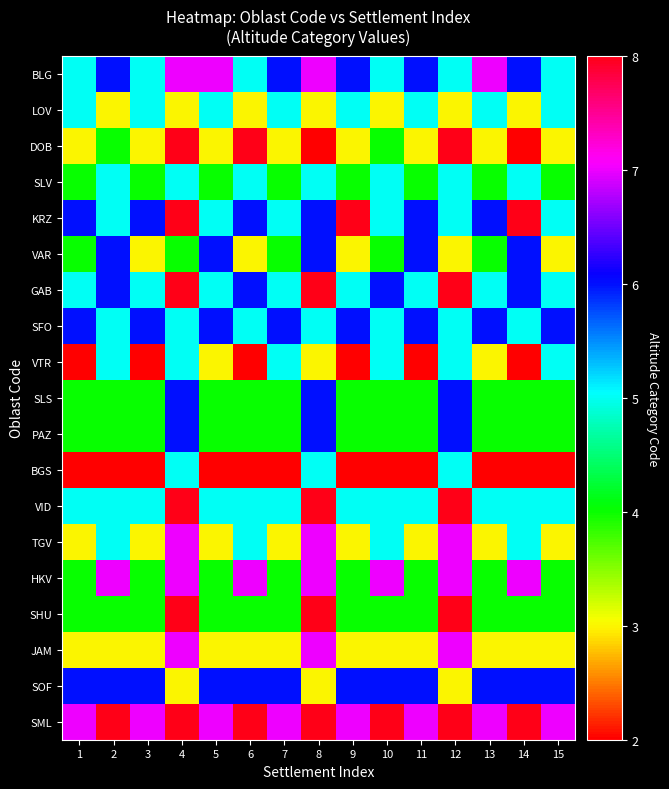

Reading left to right, list all the values displayed in this chart.

BLG: 1=5	2=6	3=5	4=7	5=7	6=5	7=6	8=7	9=6	10=5	11=6	12=5	13=7	14=6	15=5
LOV: 1=5	2=3	3=5	4=3	5=5	6=3	7=5	8=3	9=5	10=3	11=5	12=3	13=5	14=3	15=5
DOB: 1=3	2=4	3=3	4=8	5=3	6=8	7=3	8=2	9=3	10=4	11=3	12=8	13=3	14=2	15=3
SLV: 1=4	2=5	3=4	4=5	5=4	6=5	7=4	8=5	9=4	10=5	11=4	12=5	13=4	14=5	15=4
KRZ: 1=6	2=5	3=6	4=8	5=5	6=6	7=5	8=6	9=8	10=5	11=6	12=5	13=6	14=8	15=5
VAR: 1=4	2=6	3=3	4=4	5=6	6=3	7=4	8=6	9=3	10=4	11=6	12=3	13=4	14=6	15=3
GAB: 1=5	2=6	3=5	4=8	5=5	6=6	7=5	8=8	9=5	10=6	11=5	12=8	13=5	14=6	15=5
SFO: 1=6	2=5	3=6	4=5	5=6	6=5	7=6	8=5	9=6	10=5	11=6	12=5	13=6	14=5	15=6
VTR: 1=2	2=5	3=2	4=5	5=3	6=2	7=5	8=3	9=2	10=5	11=2	12=5	13=3	14=2	15=5
SLS: 1=4	2=4	3=4	4=6	5=4	6=4	7=4	8=6	9=4	10=4	11=4	12=6	13=4	14=4	15=4
PAZ: 1=4	2=4	3=4	4=6	5=4	6=4	7=4	8=6	9=4	10=4	11=4	12=6	13=4	14=4	15=4
BGS: 1=2	2=2	3=2	4=5	5=2	6=2	7=2	8=5	9=2	10=2	11=2	12=5	13=2	14=2	15=2
VID: 1=5	2=5	3=5	4=8	5=5	6=5	7=5	8=8	9=5	10=5	11=5	12=8	13=5	14=5	15=5
TGV: 1=3	2=5	3=3	4=7	5=3	6=5	7=3	8=7	9=3	10=5	11=3	12=7	13=3	14=5	15=3
HKV: 1=4	2=7	3=4	4=7	5=4	6=7	7=4	8=7	9=4	10=7	11=4	12=7	13=4	14=7	15=4
SHU: 1=4	2=4	3=4	4=8	5=4	6=4	7=4	8=8	9=4	10=4	11=4	12=8	13=4	14=4	15=4
JAM: 1=3	2=3	3=3	4=7	5=3	6=3	7=3	8=7	9=3	10=3	11=3	12=7	13=3	14=3	15=3
SOF: 1=6	2=6	3=6	4=3	5=6	6=6	7=6	8=3	9=6	10=6	11=6	12=3	13=6	14=6	15=6
SML: 1=7	2=8	3=7	4=8	5=7	6=8	7=7	8=8	9=7	10=8	11=7	12=8	13=7	14=8	15=7